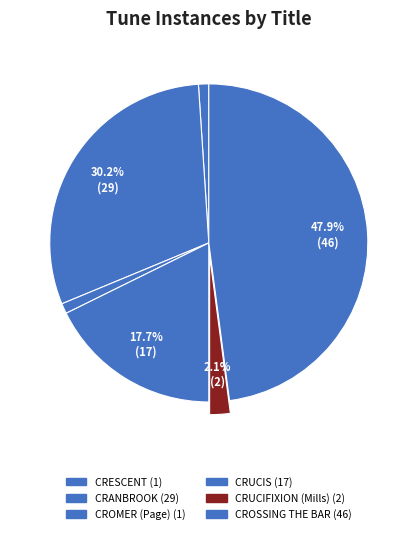

Is there any slice that represents more than half of the pie?

No